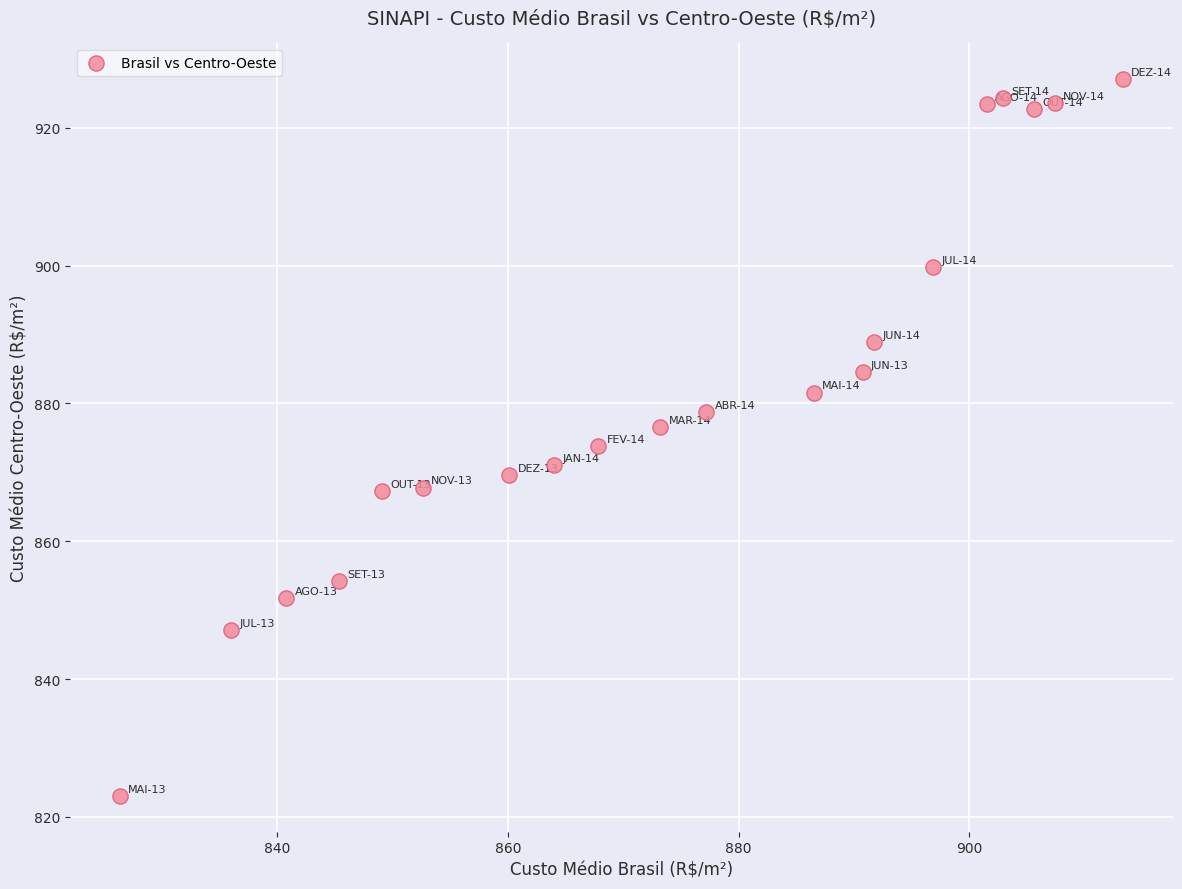

What is the range of X values (max minus min)?

87.0